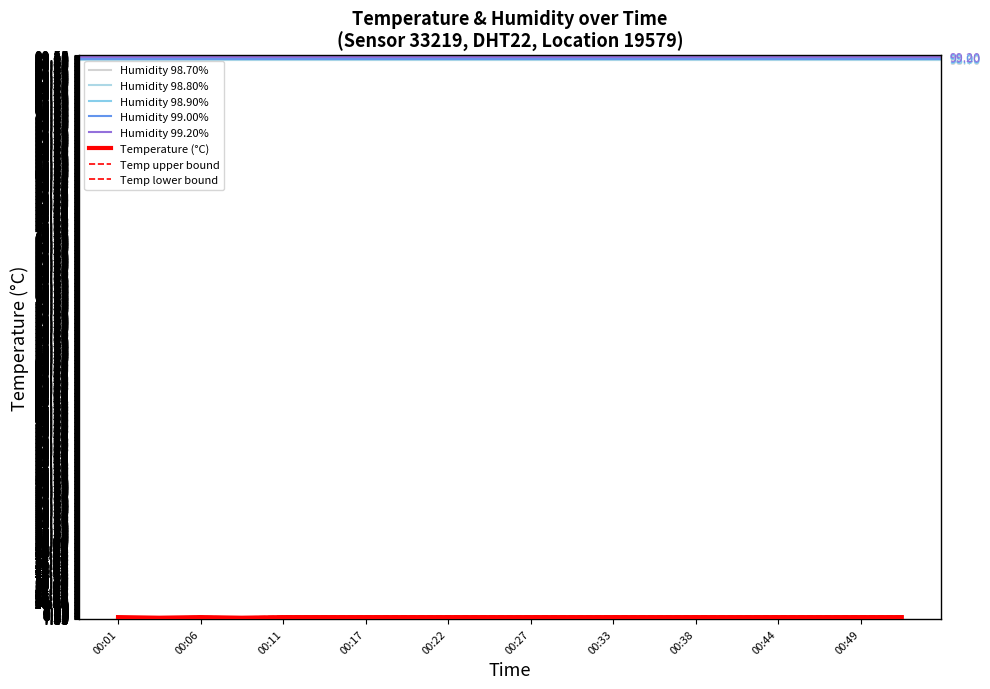

What is the minimum value shown in the chart?

7.5